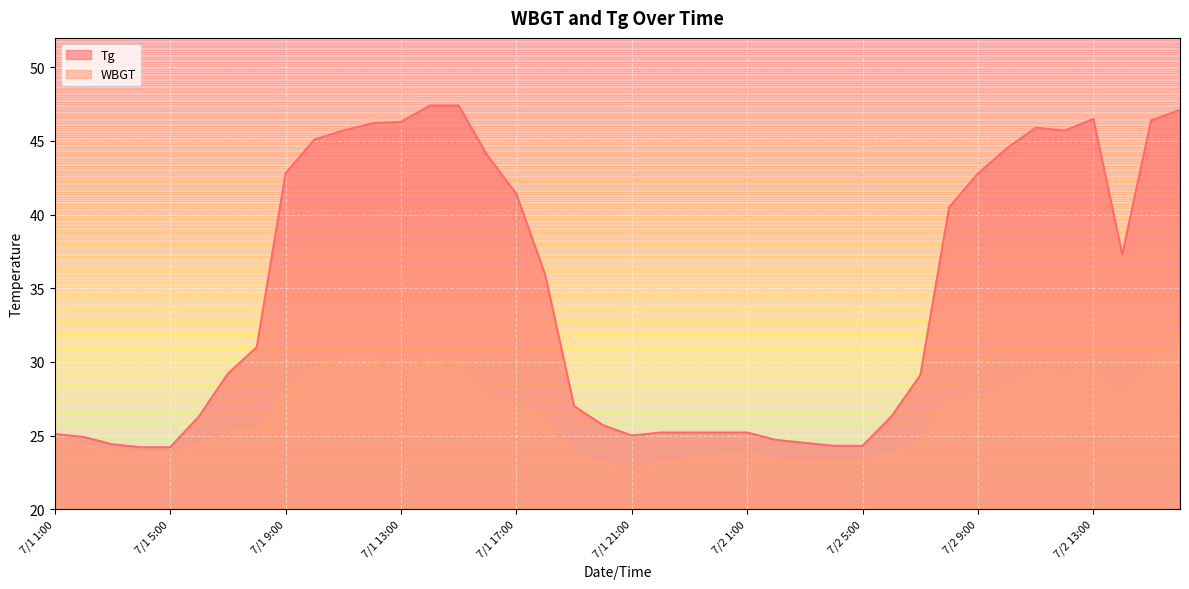

Reading left to right, extract all data points from this chart.

Tg: 25.1	24.9	24.4	24.2	24.2	26.3	29.2	31.0	42.8	45.1	45.7	46.2	46.3	47.4	47.4	44.0	41.4	35.9	27.0	25.7	25.0	25.2	25.2	25.2	25.2	24.7	24.5	24.3	24.3	26.3	29.1	40.5	42.8	44.5	45.9	45.7	46.5	37.3	46.4	47.1
WBGT: 24.5	24.3	24.0	23.8	23.8	24.3	25.3	25.3	27.9	29.6	30.2	30.2	29.5	30.2	29.8	27.4	27.2	26.0	23.7	23.2	22.7	23.2	23.4	23.6	23.8	23.4	23.2	23.3	23.3	23.7	24.6	27.4	27.6	28.3	29.3	29.1	29.5	27.3	30.0	31.3